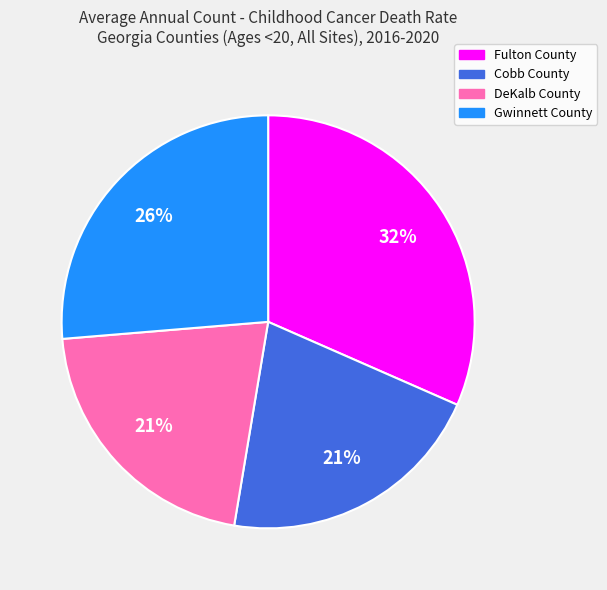

Which category has the biggest portion of the pie?

Fulton County